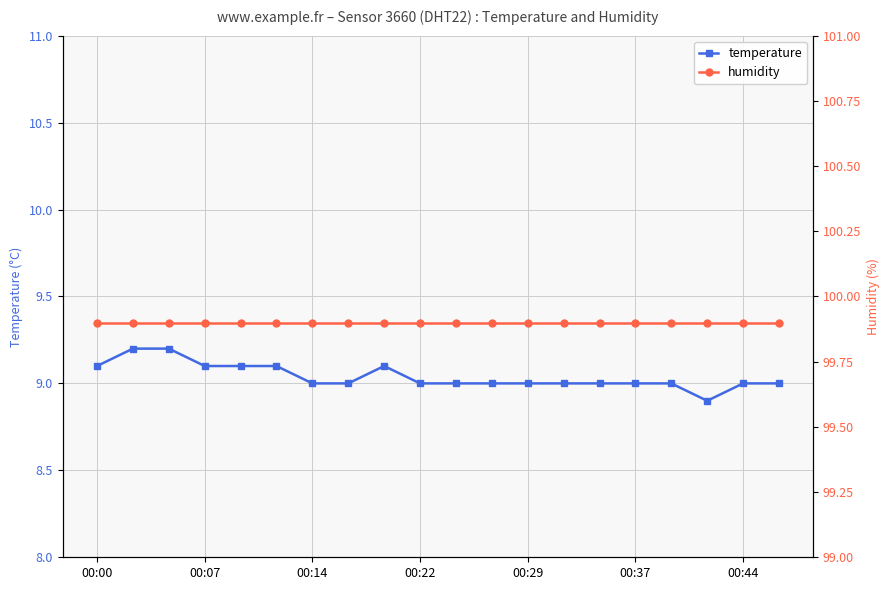

What is the difference between the maximum and minimum values in the temperature series?

0.3